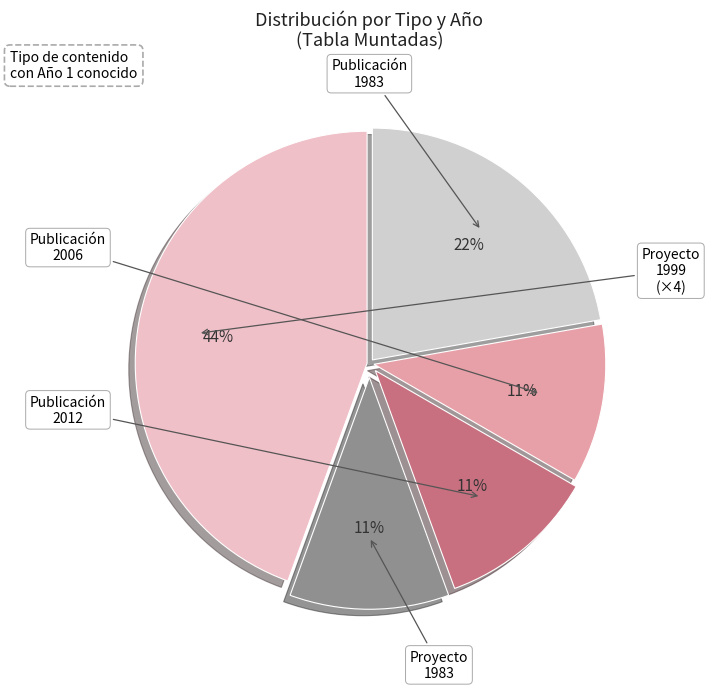

How many segments does this pie chart have?

5